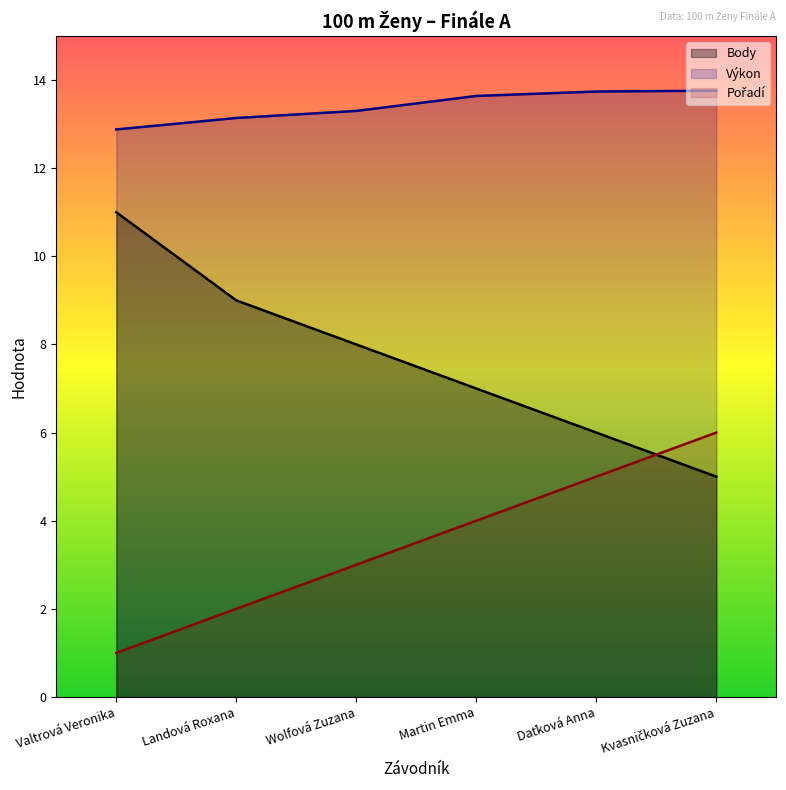

Reading left to right, transcribe all the data shown in this chart.

Pořadí: 1.0	2.0	3.0	4.0	5.0	6.0
Výkon: 12.9	13.1	13.3	13.6	13.7	13.8
Body: 11.0	9.0	8.0	7.0	6.0	5.0